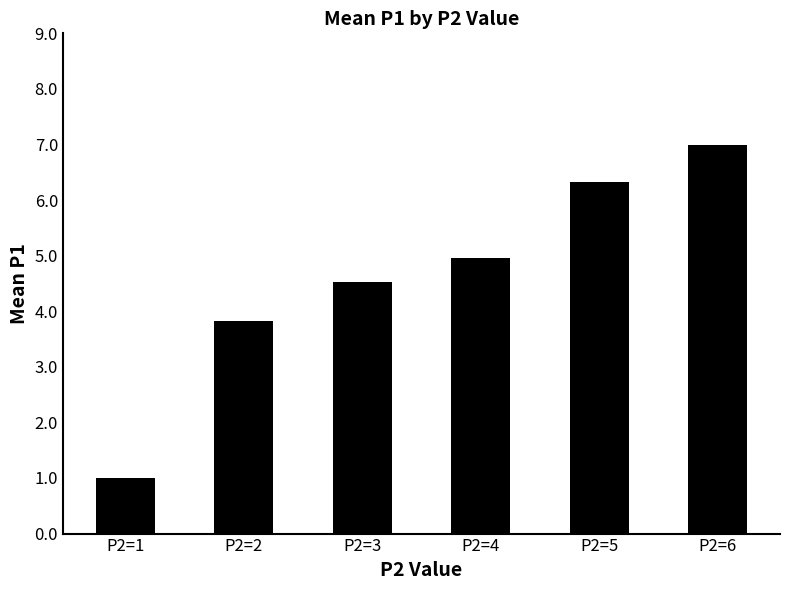

Where is the data nearest to the value 4?

P2=2